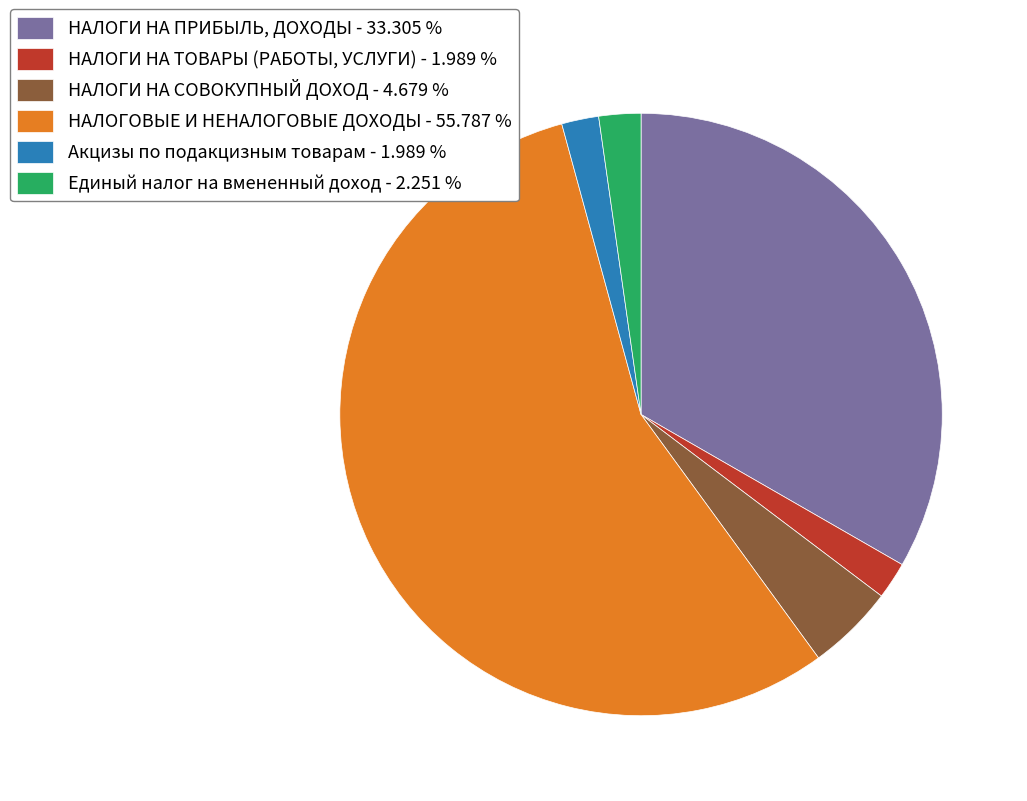

Which category accounts for the majority?

НАЛОГОВЫЕ И НЕНАЛОГОВЫЕ ДОХОДЫ - 55.787 %